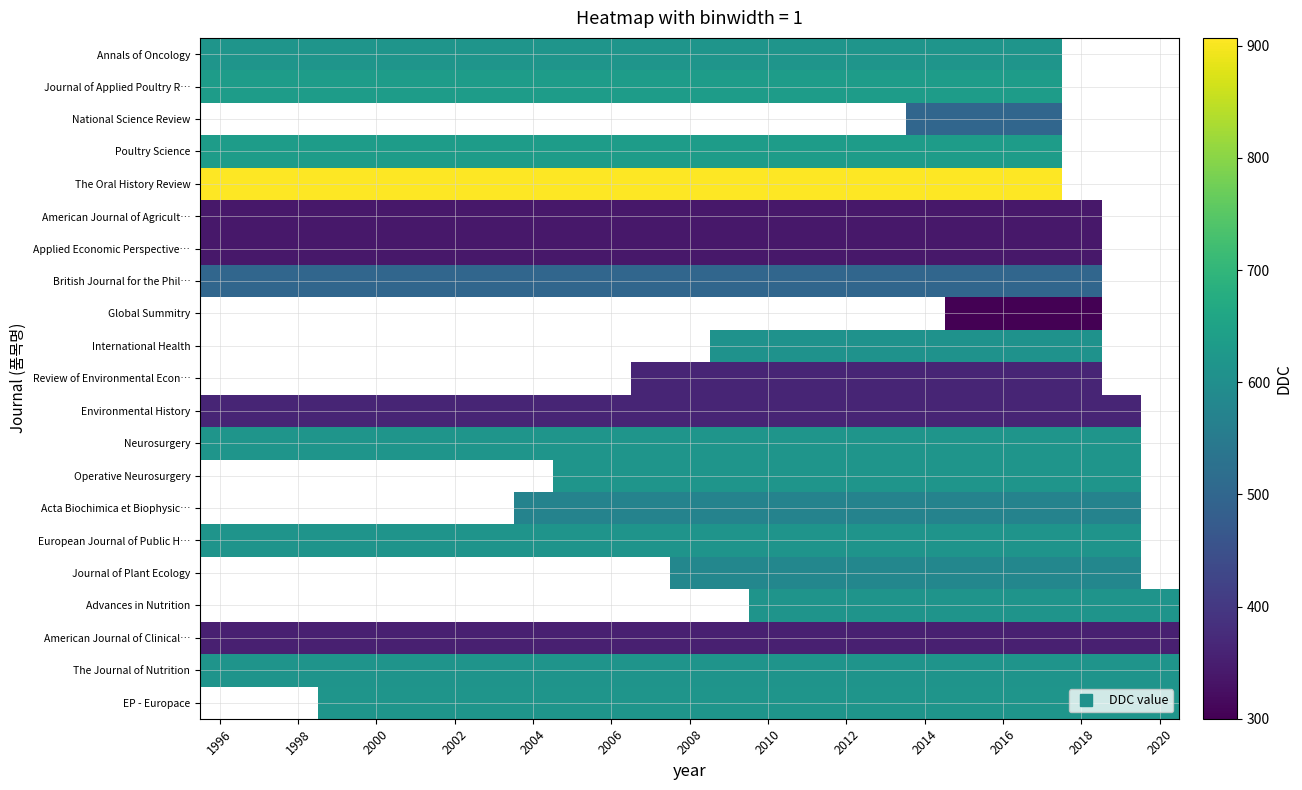

What is the greatest value displayed?

907.0